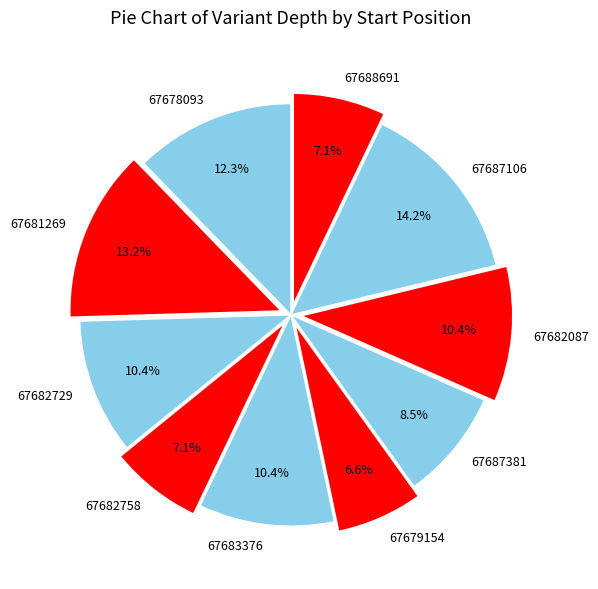

What is the ratio of the value at 67687381 to the value at 67682729?

0.8